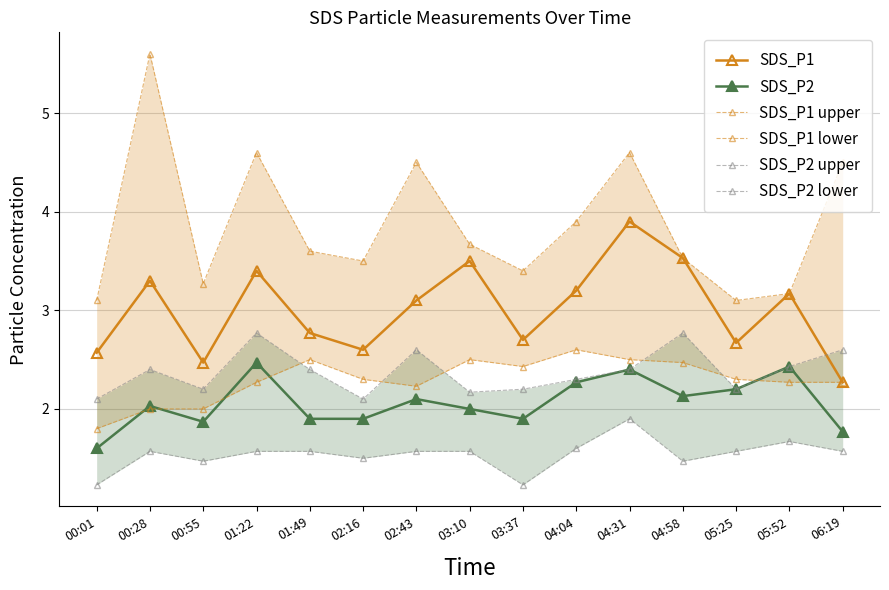

Which series has the largest range (max minus min)?

SDS_P1 upper